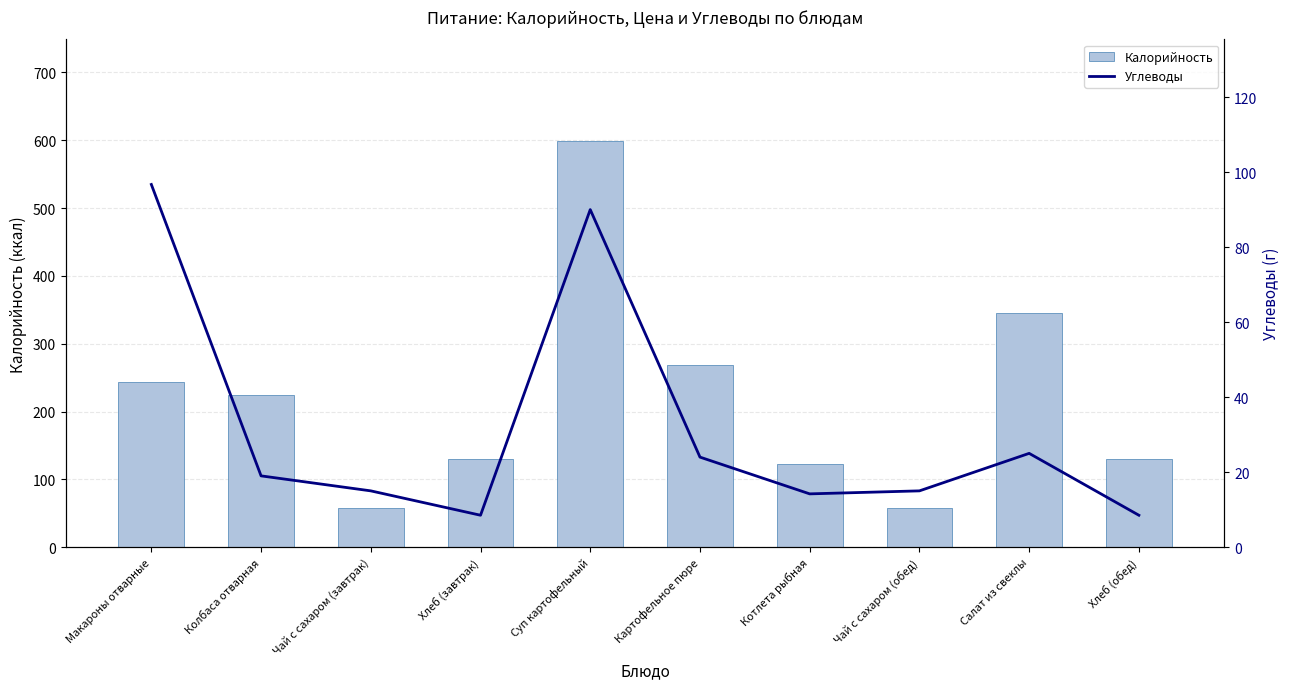

Rank the series by their maximum value, from highest to lowest.

Калорийность, Углеводы